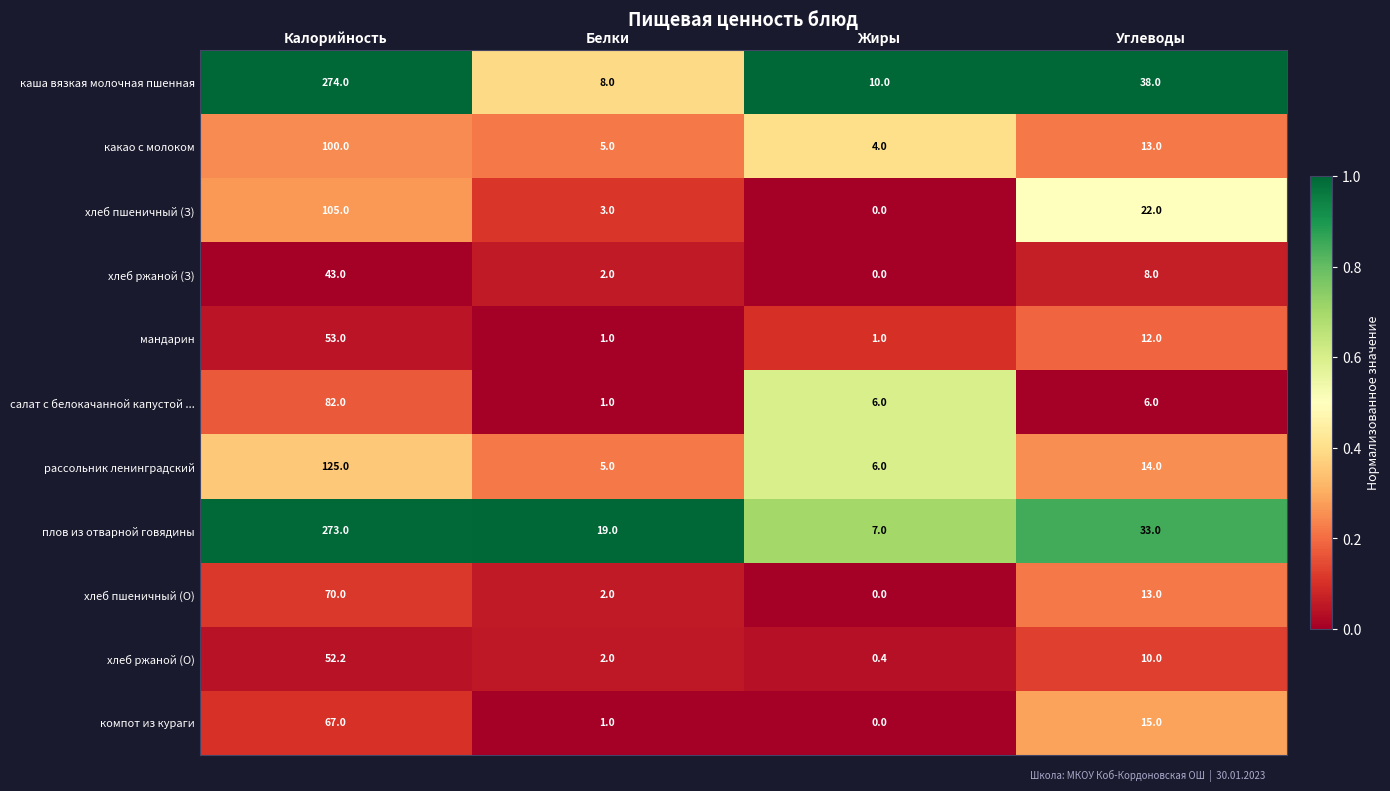

What is the spread (max minus min) of values at Белки?

18.0